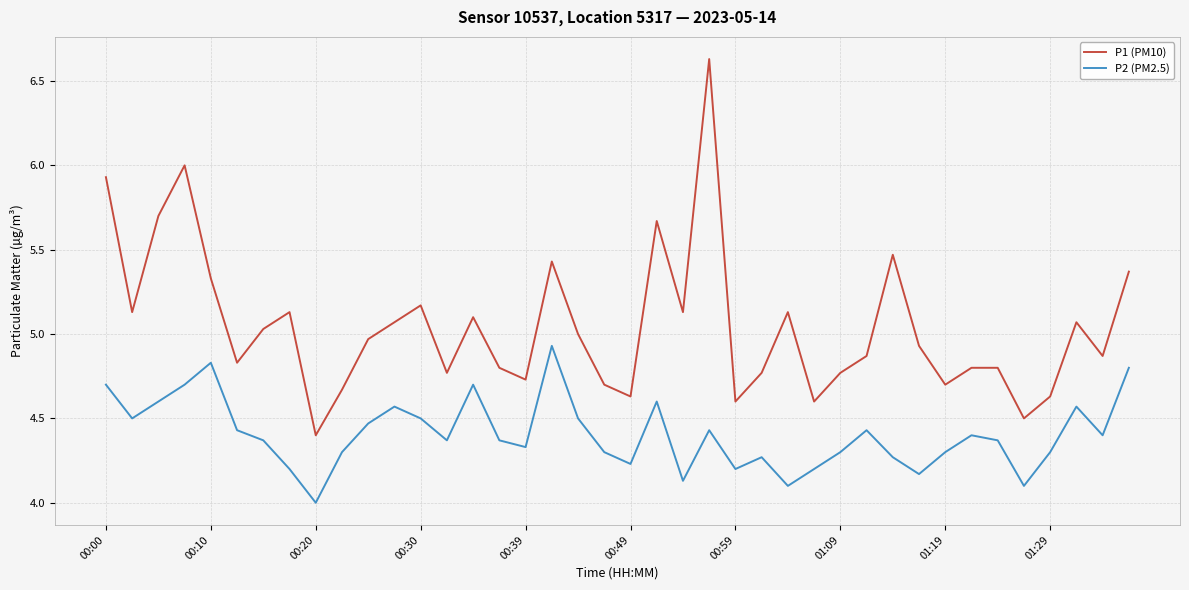

Is this an area chart (filled region under the line)?

No